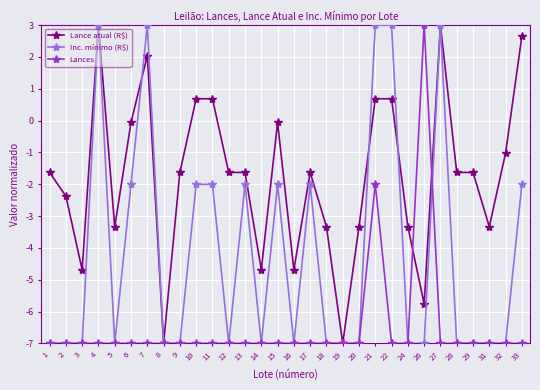

What is the minimum value for Inc. mínimo (R$)?

-7.0